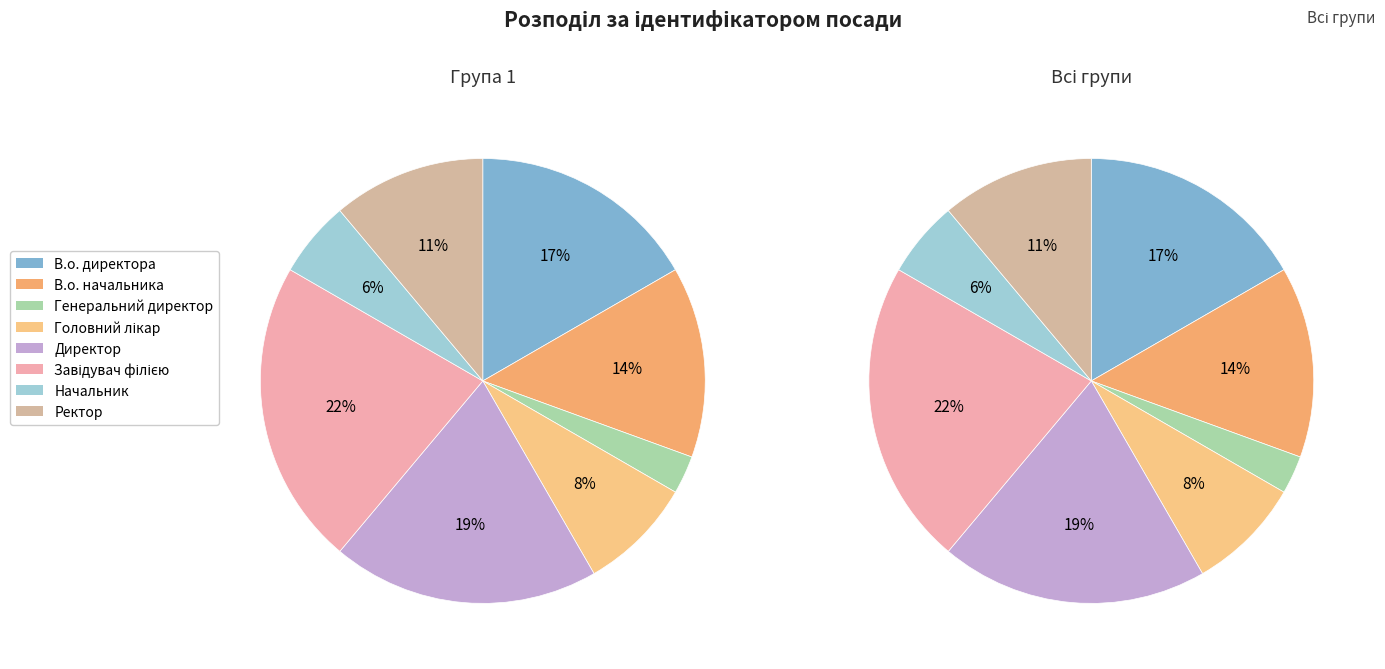

To the nearest percent, what percentage of the pie is Начальник?

6%